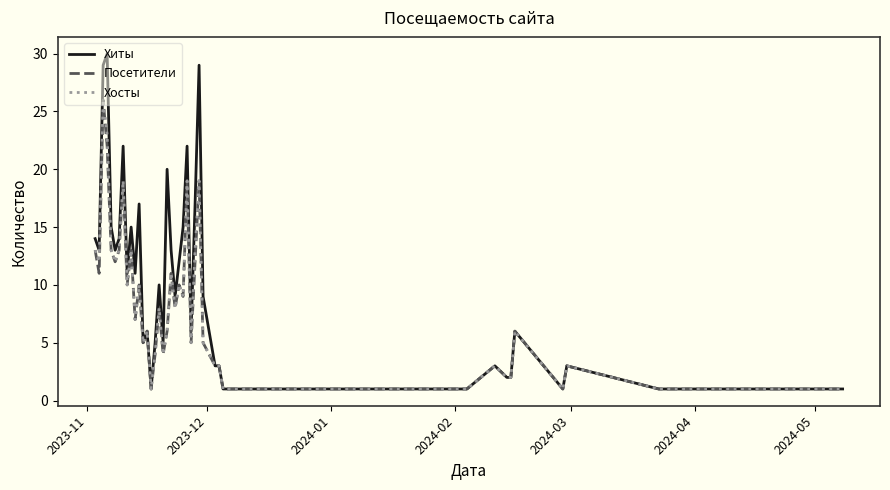

Which series has the largest total across all categories?

Хиты